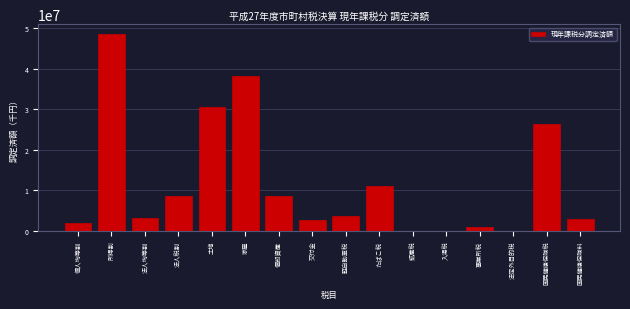

What is the sum of all values?

187881561